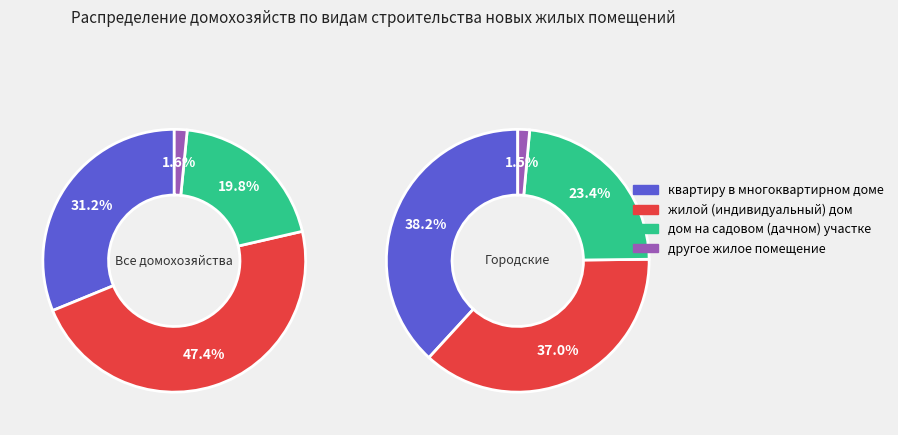

How many segments does this pie chart have?

4